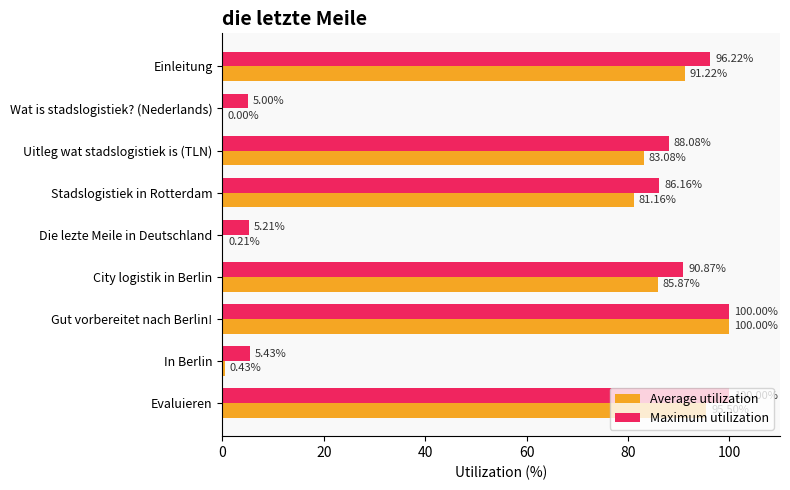

Which series has the largest total across all categories?

Maximum utilization